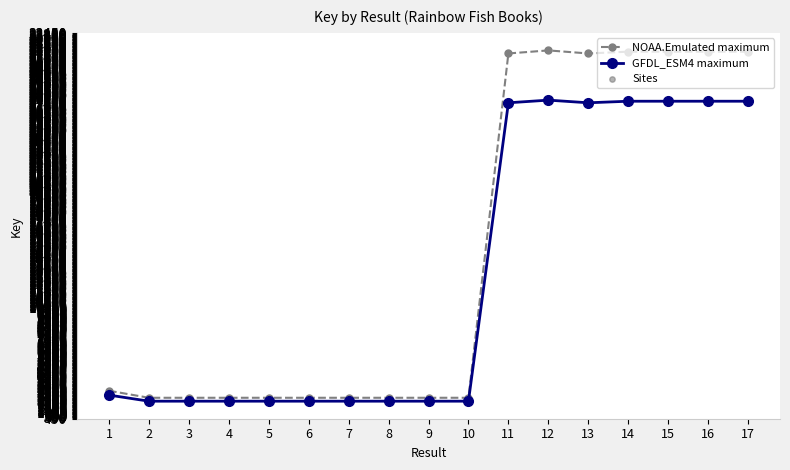

Which series has the largest total across all categories?

NOAA.Emulated maximum